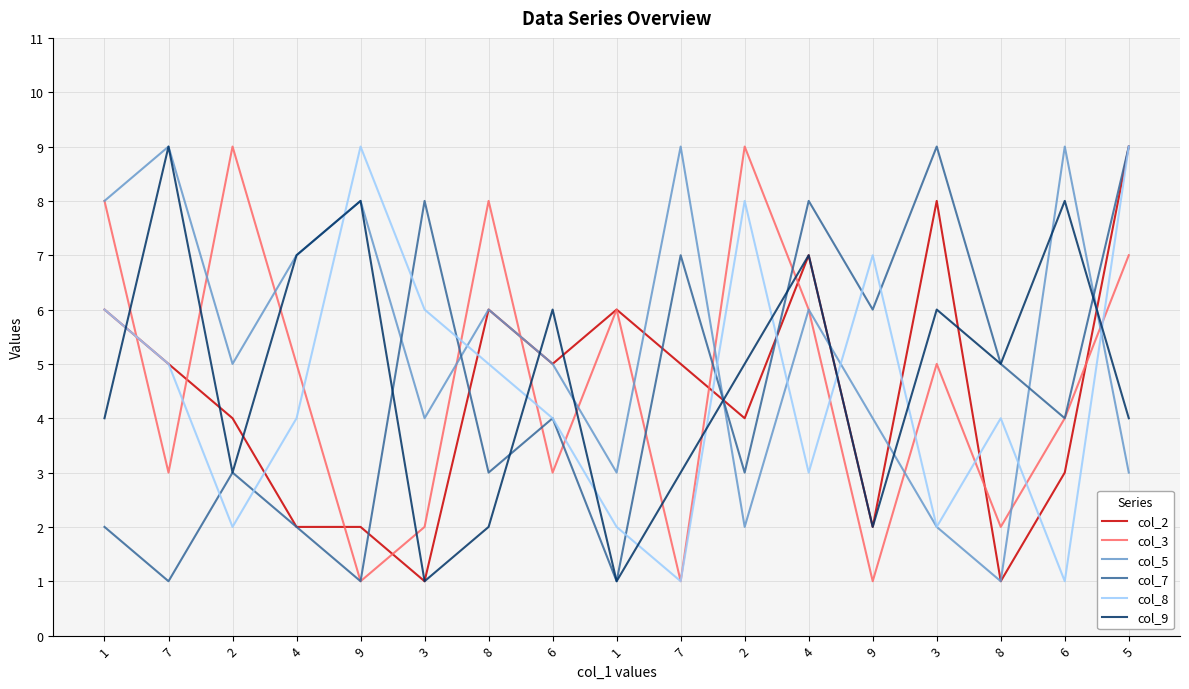

What is the spread (max minus min) of values at 7?

8